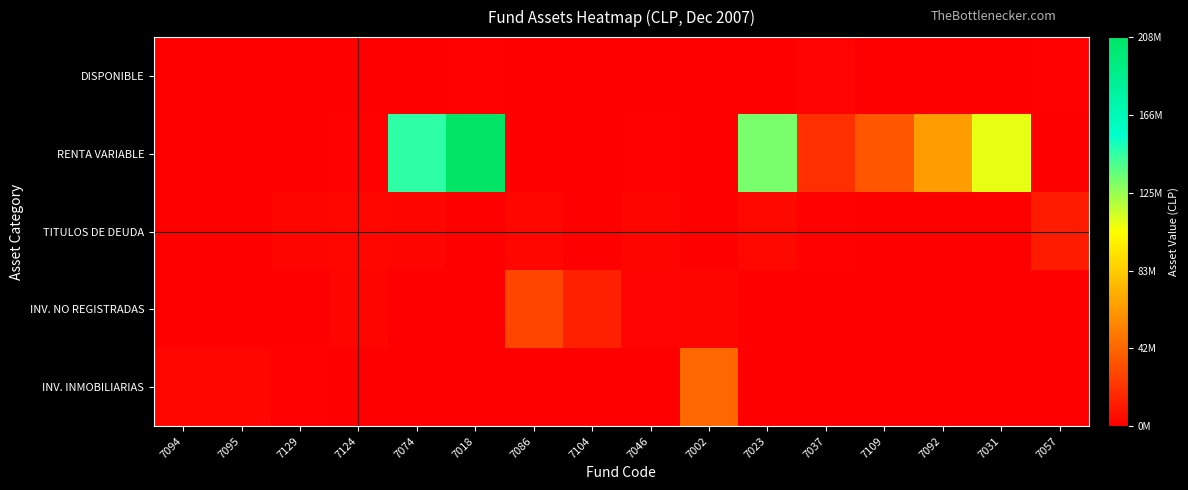

How many data points does each series have?

16